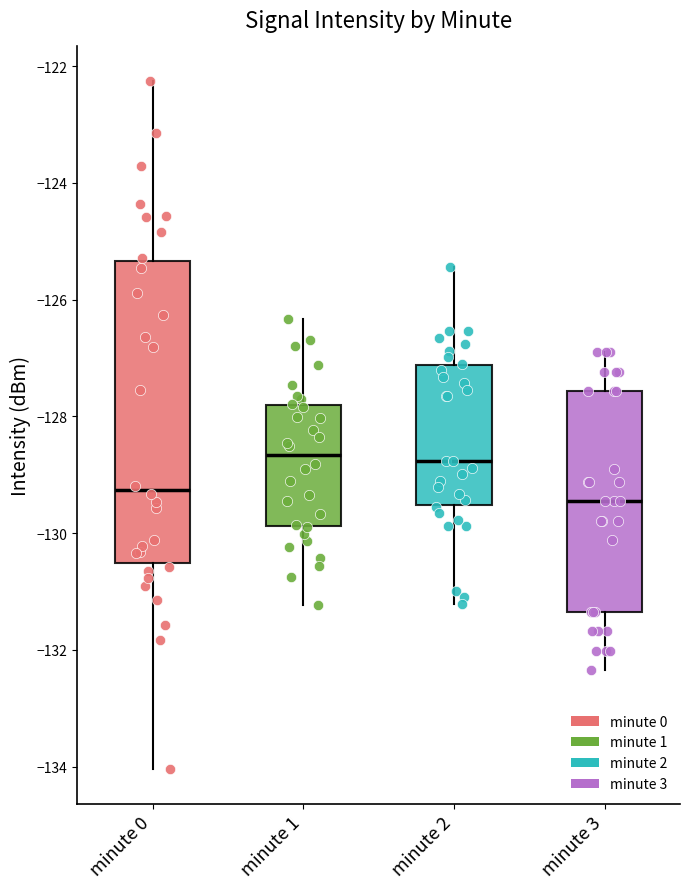

Reading left to right, transcribe this box plot: for each box, give where its median line is, the range the box spans, and where its two whiskers end, as read against the y-axis. The values are not printed on the chart, so give them approximately, as read against the axis.

minute 0: median -129.2, box -130.6 to -125.4, whiskers -134.0 to -122.2
minute 1: median -128.6, box -129.8 to -127.8, whiskers -131.2 to -126.4
minute 2: median -128.8, box -129.6 to -127.2, whiskers -131.2 to -125.4
minute 3: median -129.4, box -131.4 to -127.6, whiskers -132.4 to -127.0